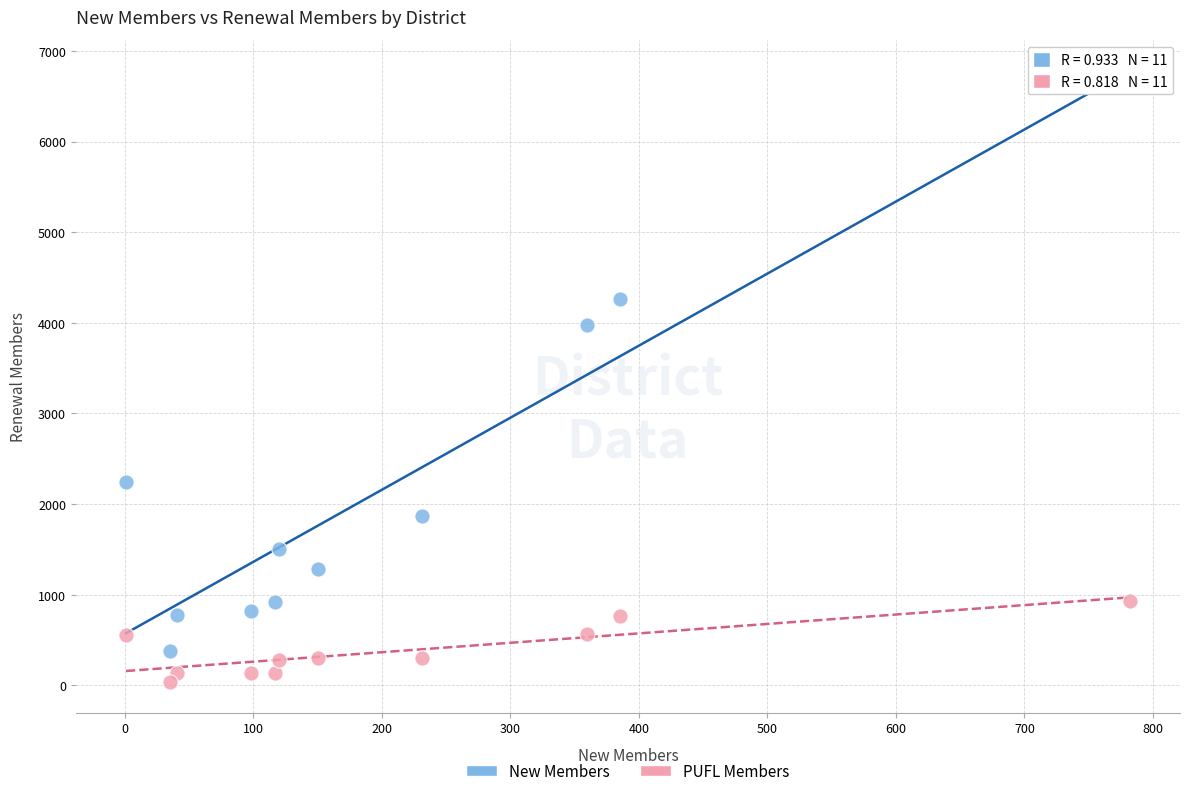

Which series contains the lowest Y value?

PUFL Members